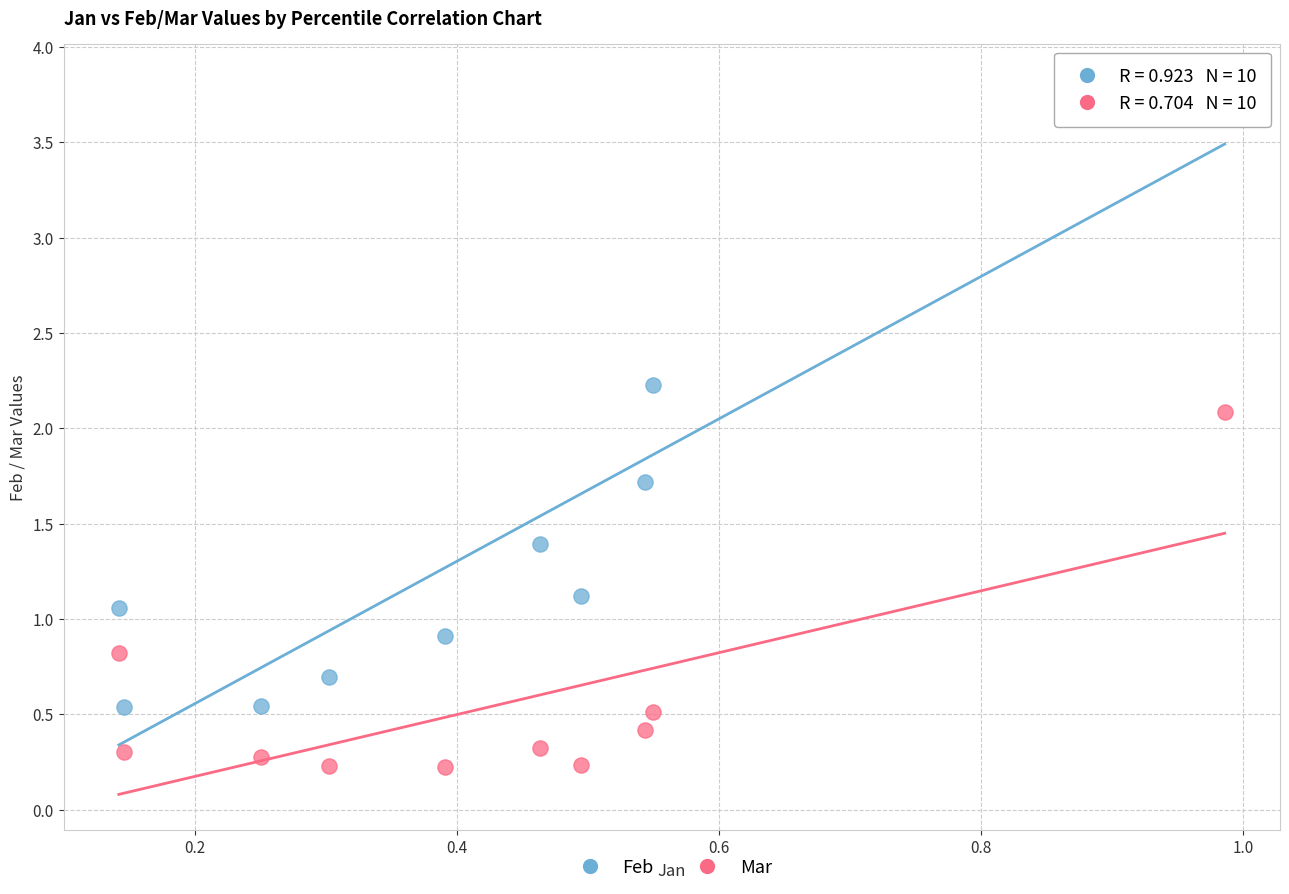

Which series contains the lowest Y value?

Mar